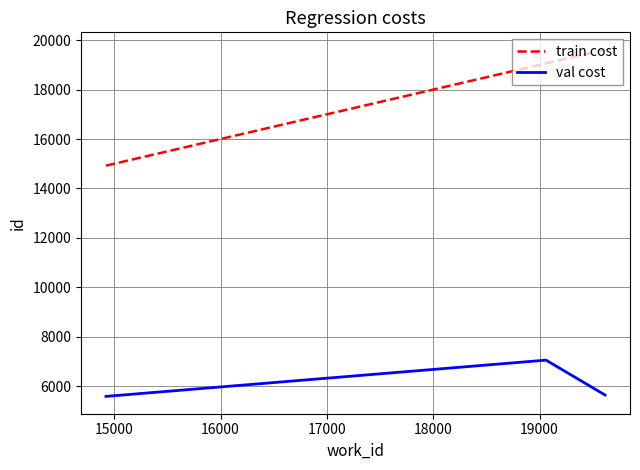

What is the minimum value for val cost?

5586